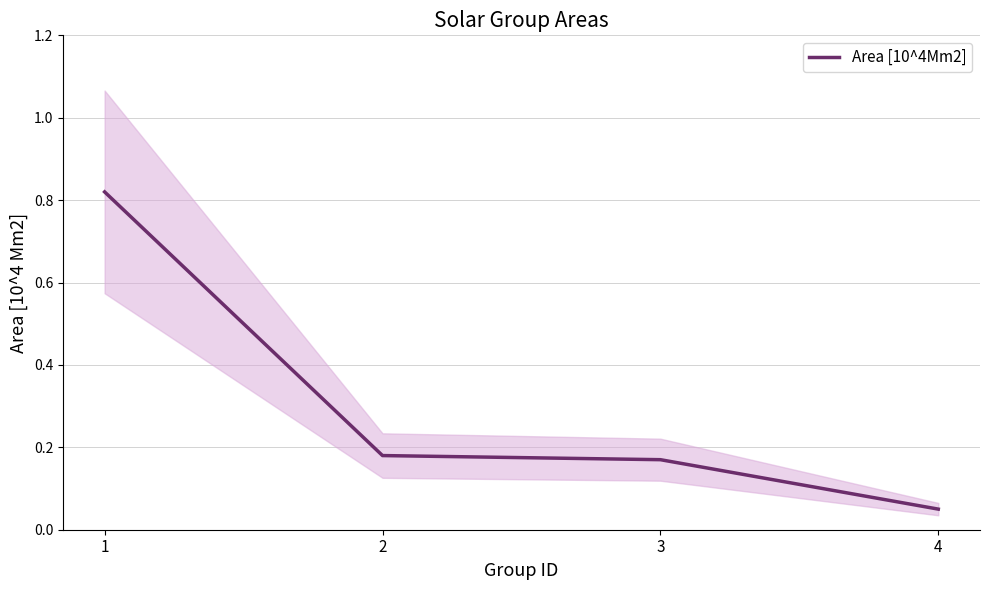

What is the greatest value displayed?

0.8